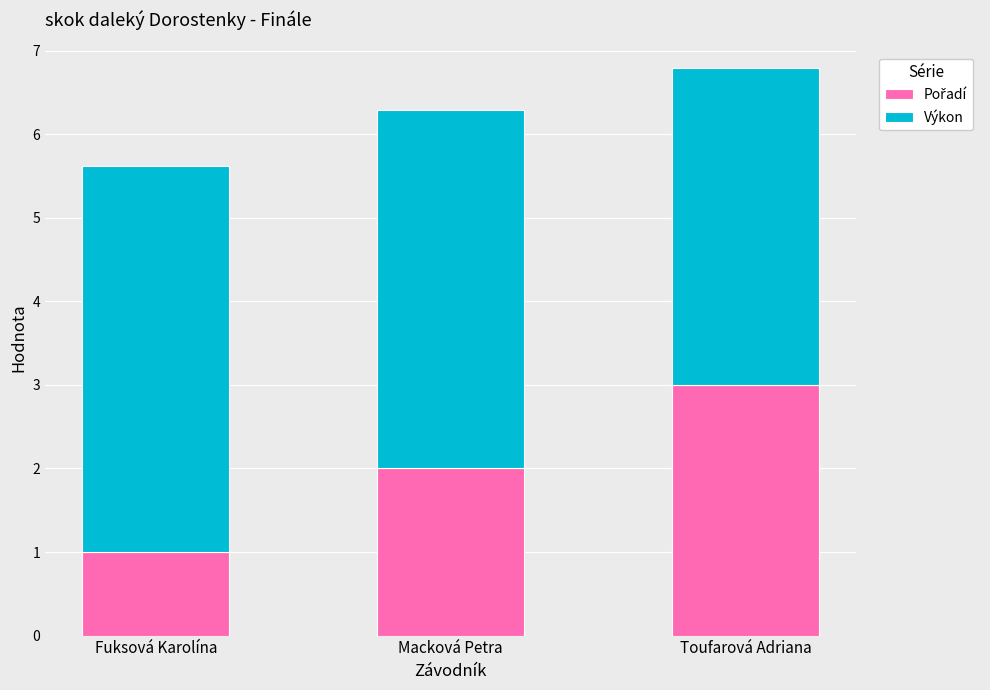

At which category is the sum across all series the highest?

Toufarová Adriana